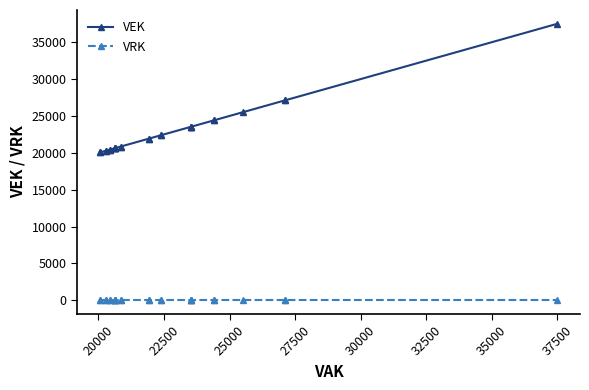

At how many categories does at least one series exceed 24438?

4